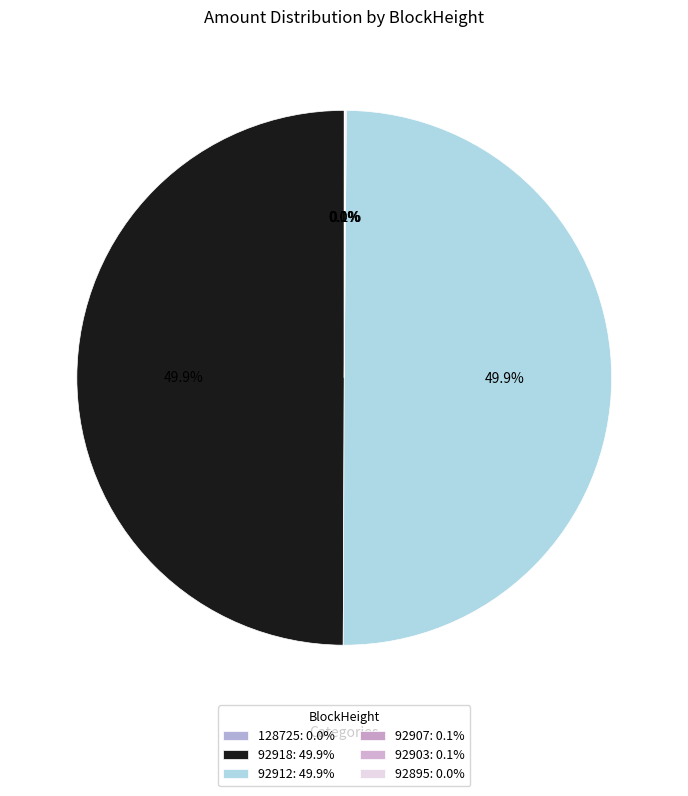

Is 128725 the majority of the pie?

No